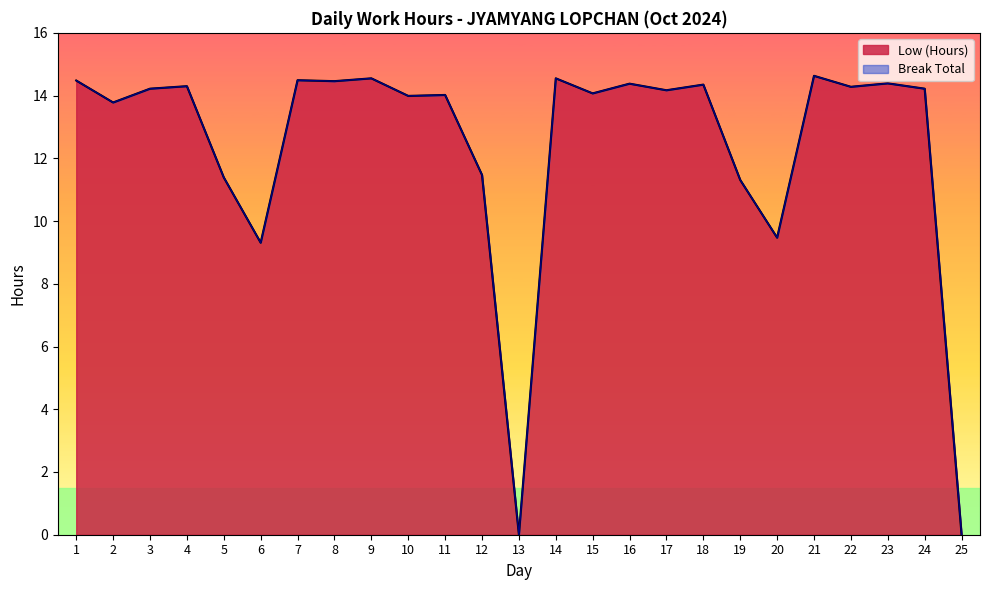

How many points are higher than both their immediate neighbors (excluding endpoints)?

9